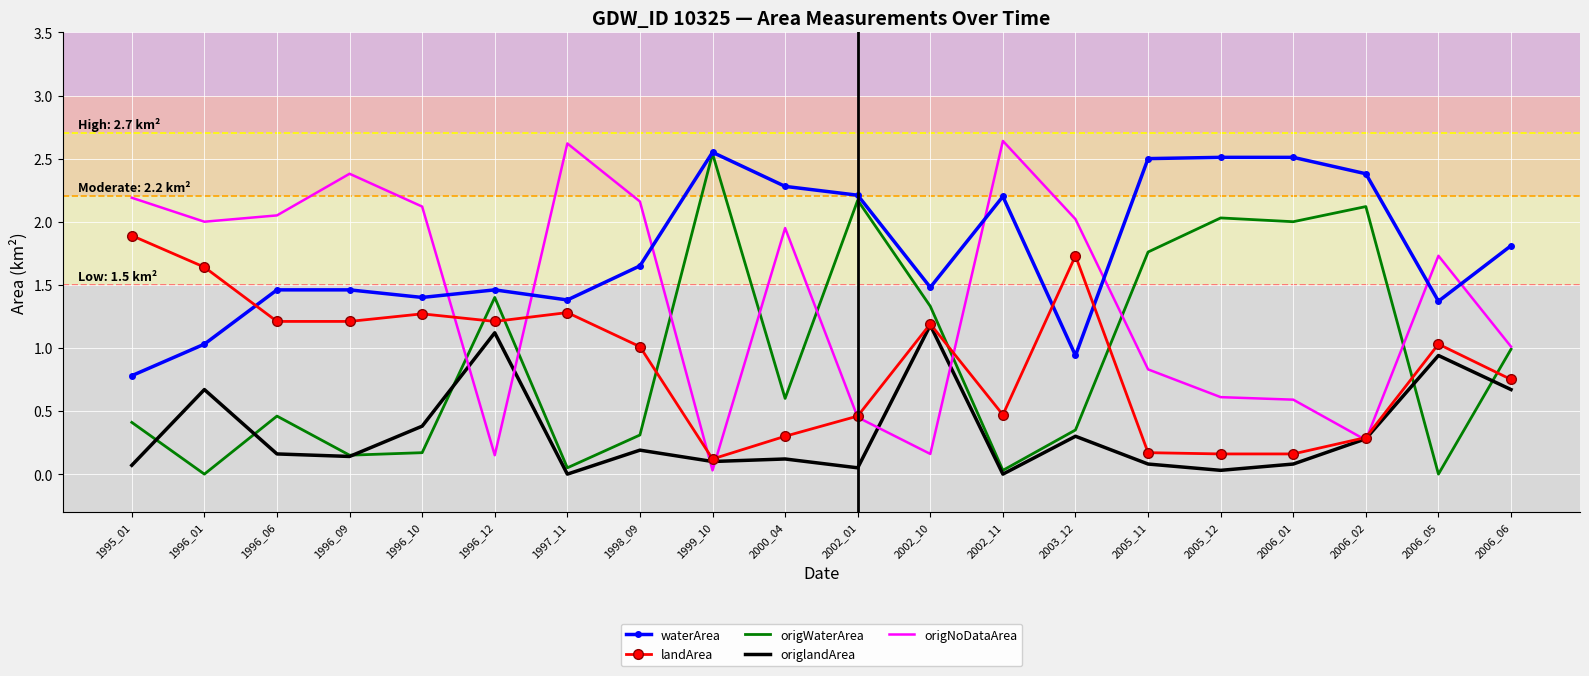

Between which two adjacent categories do landArea and waterArea first intersect?

1996_01 and 1996_06